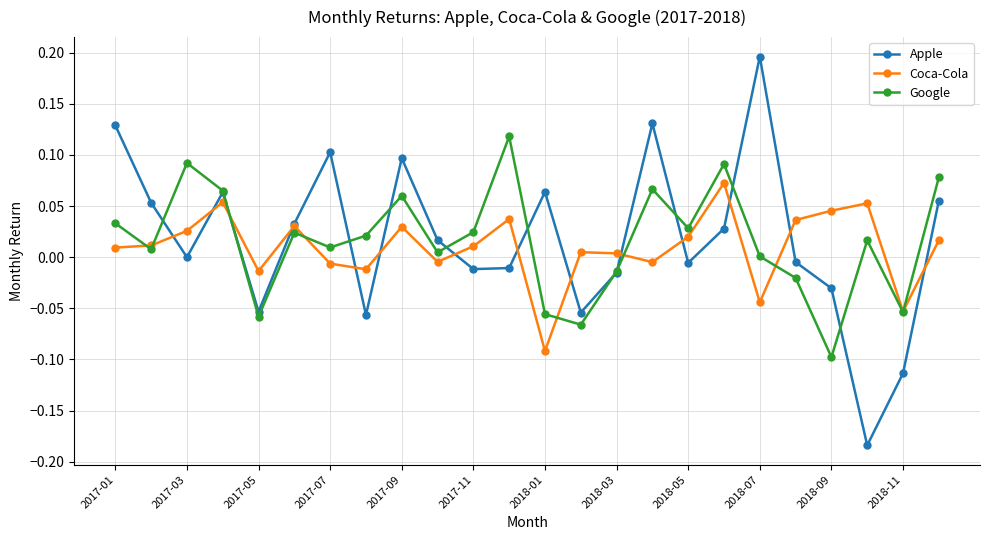

True or false: Coca-Cola has more than 2 interior local peaks.

True